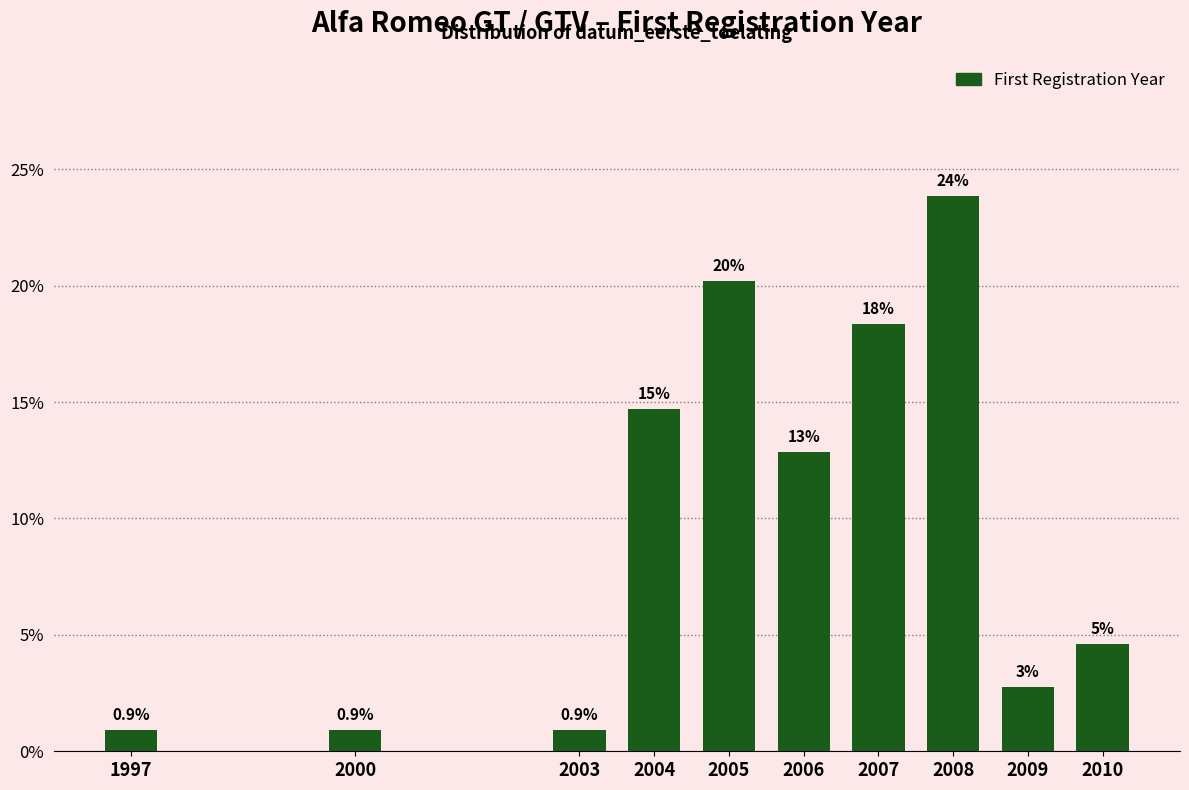

Are the bars horizontal?

No